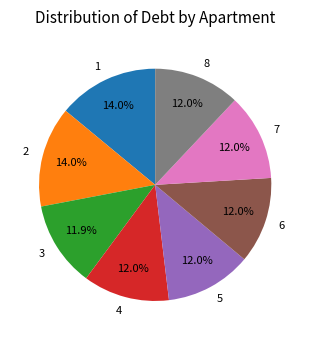

How many segments does this pie chart have?

8